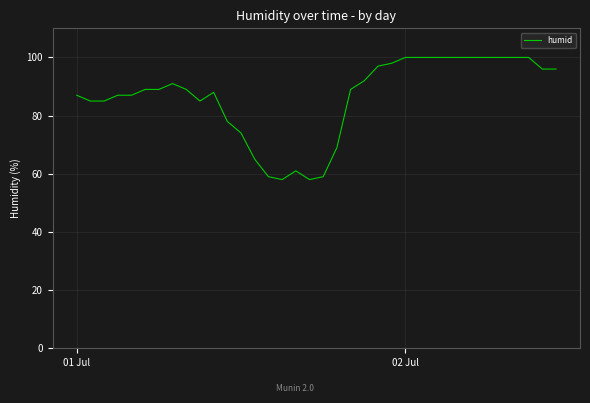

What is the minimum value shown in the chart?

58